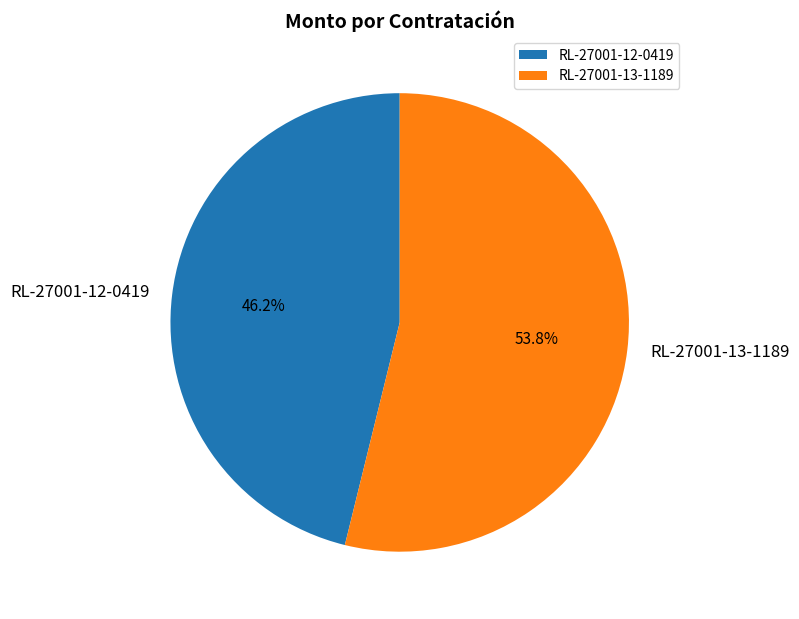

To the nearest percent, what is the difference between the largest and smallest slice percentages?

8%